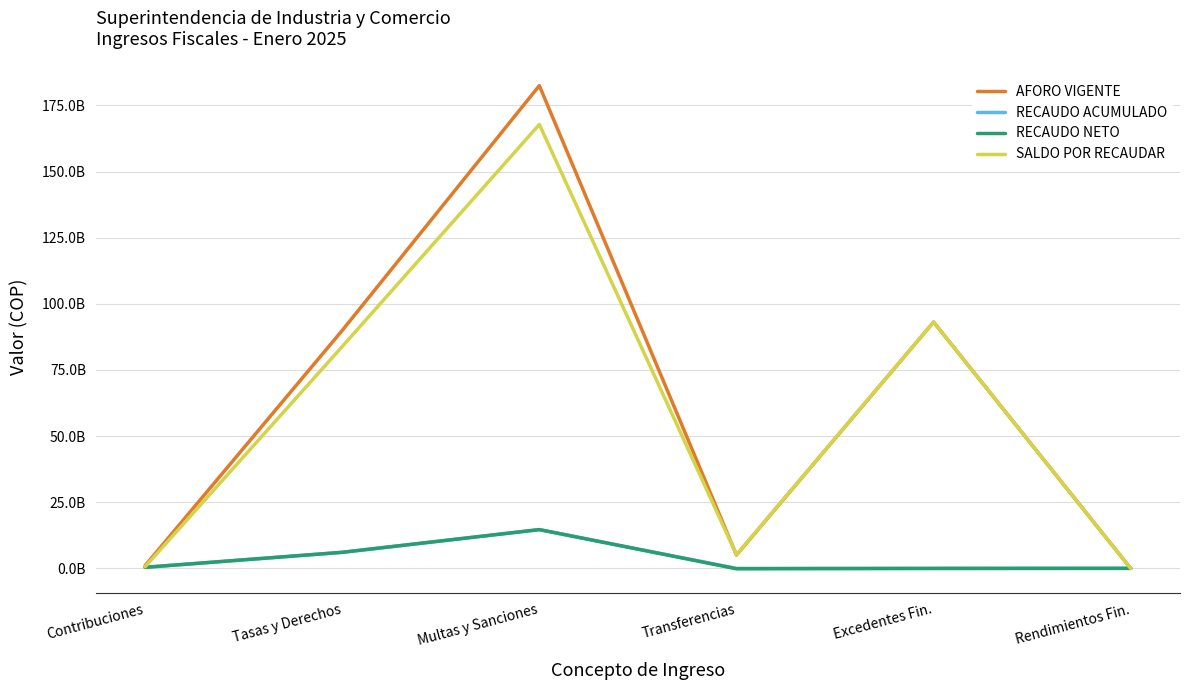

What are all the series names shown in the legend?

AFORO VIGENTE, RECAUDO ACUMULADO, RECAUDO NETO, SALDO POR RECAUDAR